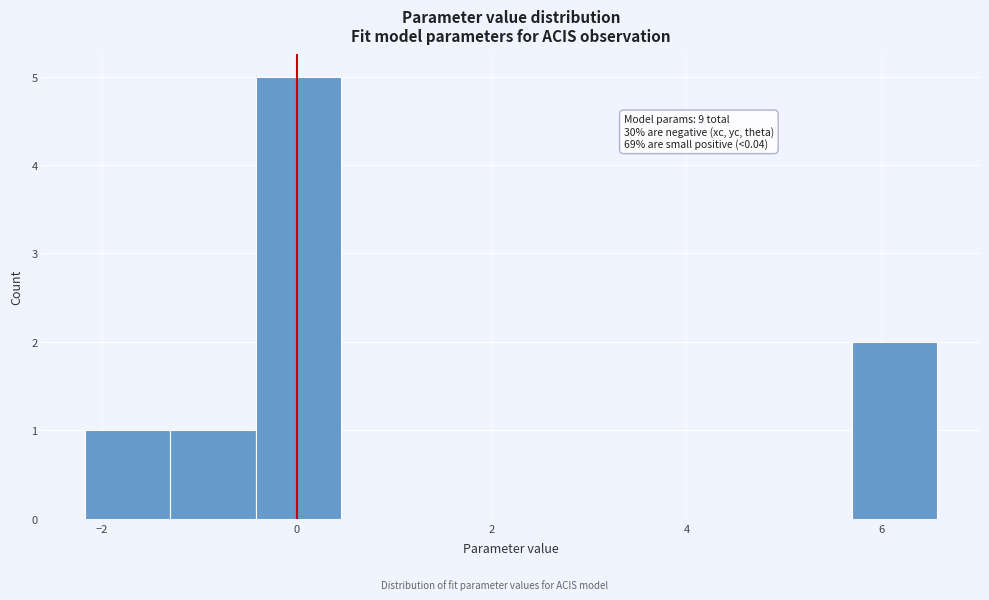

Over which range of the x-axis is the bar tallest?

-0.4 to 0.4